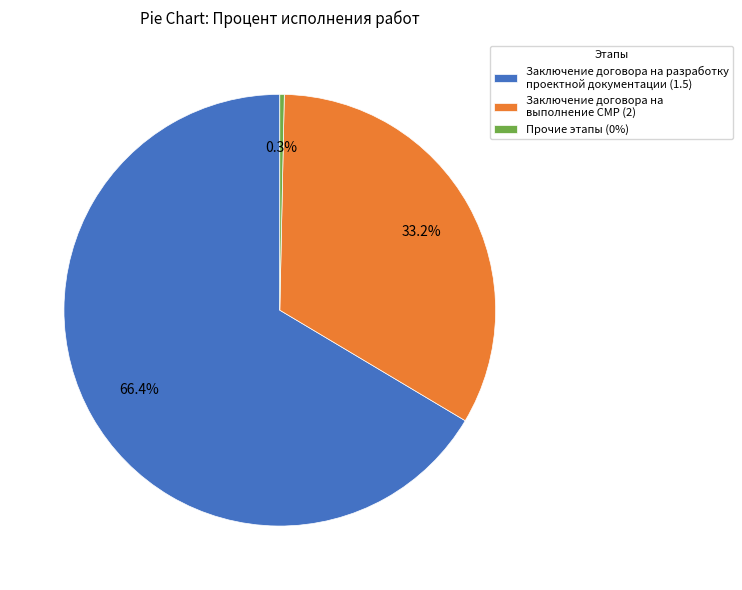

Rank the categories by value from highest to lowest.

Заключение договора на разработку проектной документации (1.5), Заключение договора на выполнение СМР (2), Прочие этапы (0%)